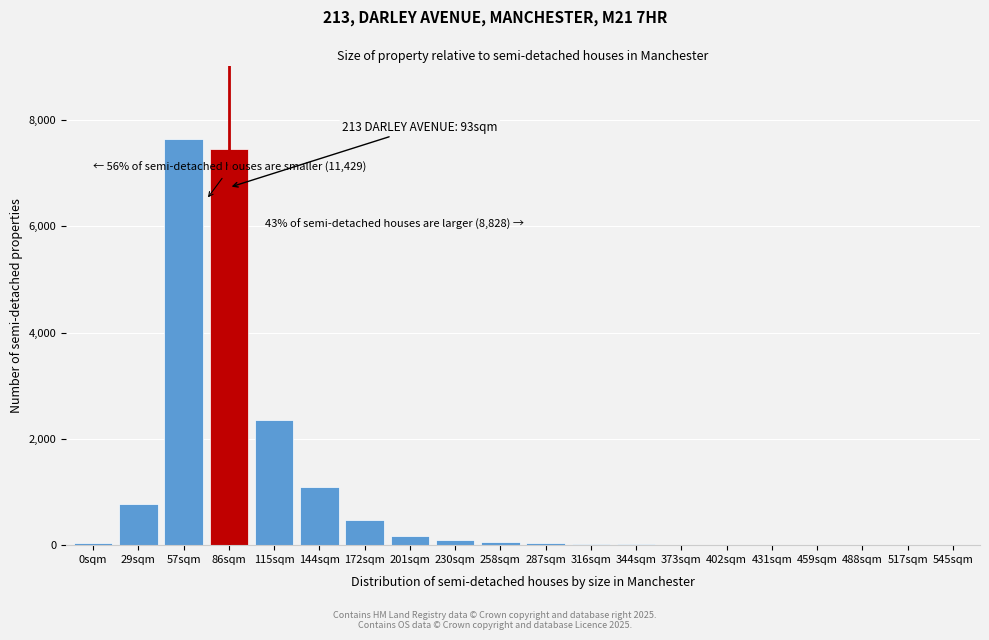

Where is the data nearest to the value 3825?

115sqm